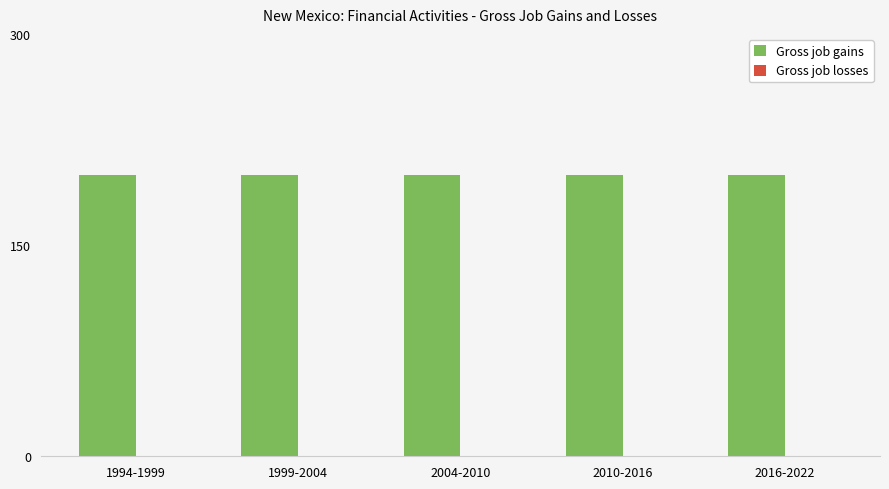

How many categories are shown in the chart?

5